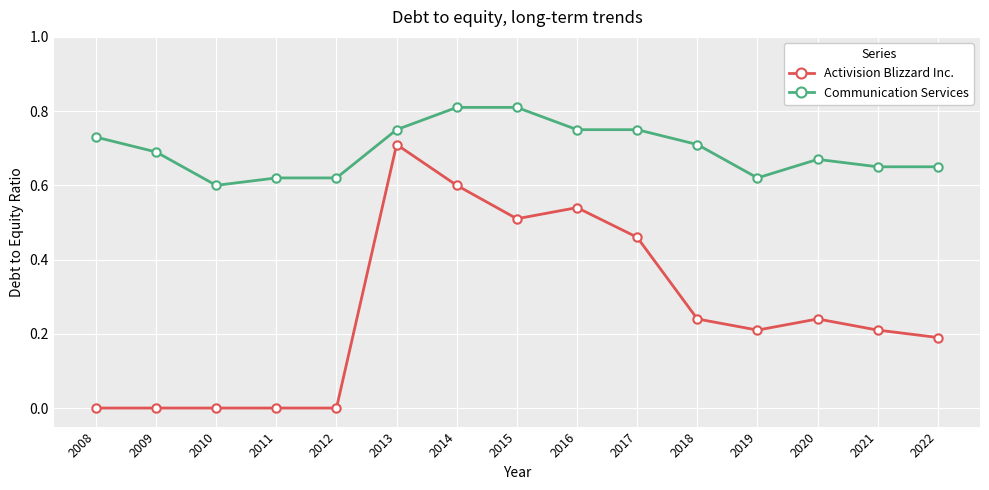

Which series has the largest range (max minus min)?

Activision Blizzard Inc.